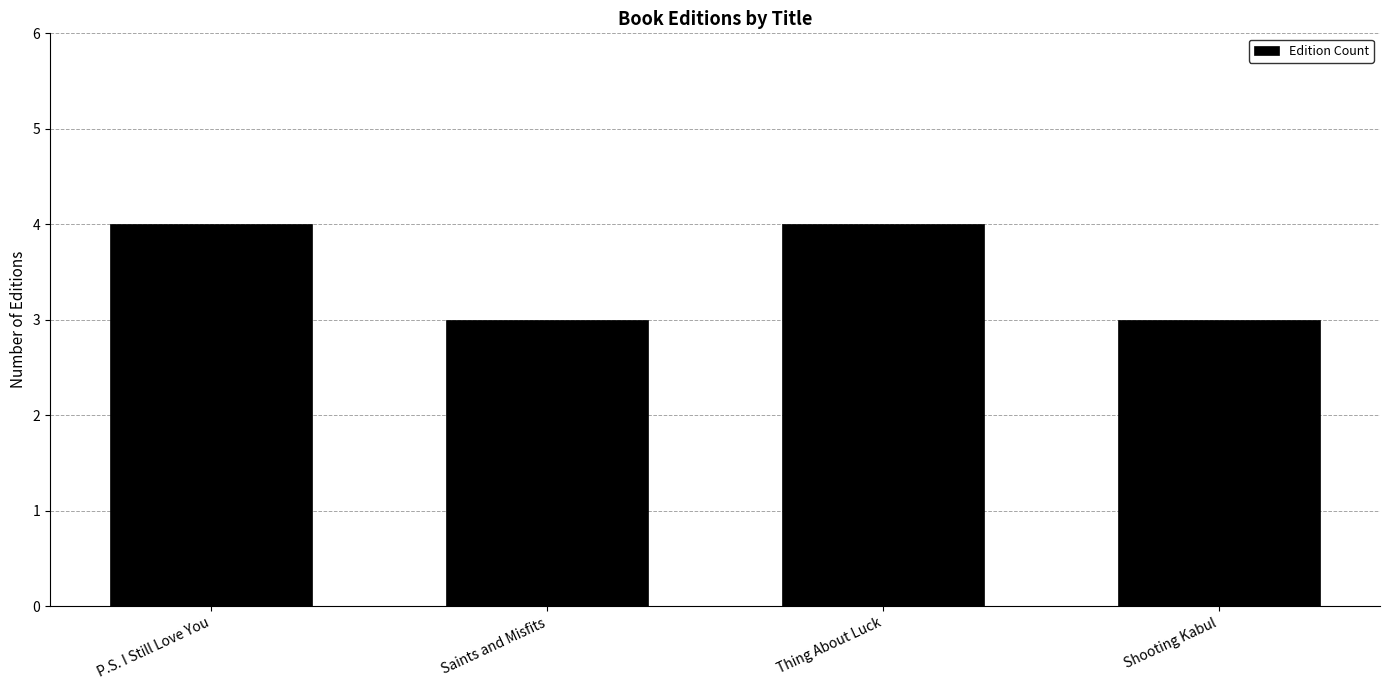

Which has a higher value, Saints and Misfits or Thing About Luck?

Thing About Luck